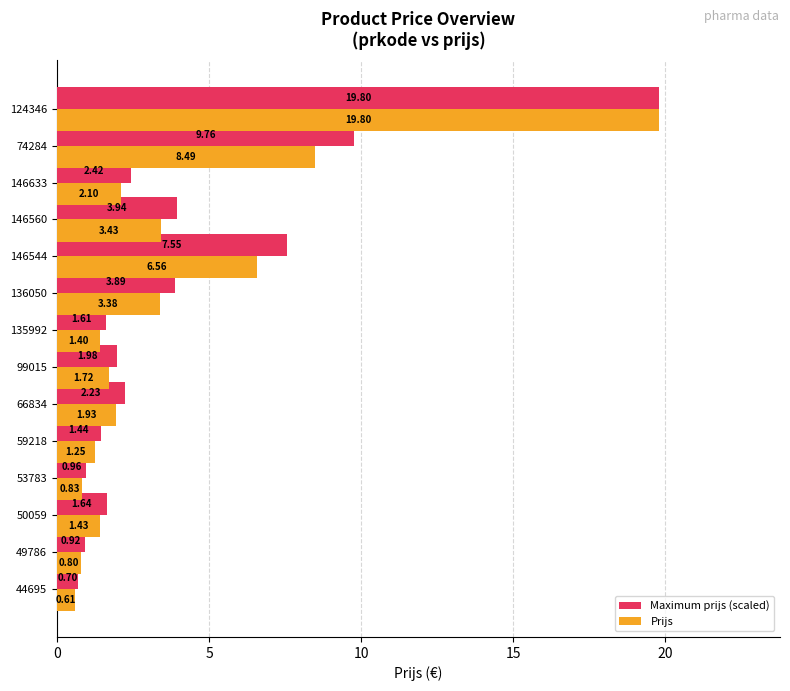

At how many categories does at least one series exceed 7?

3